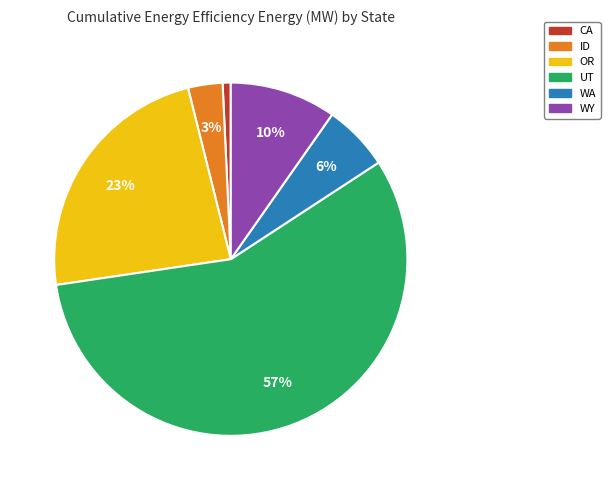

Combined, do CA and WY account for over 50%?

No